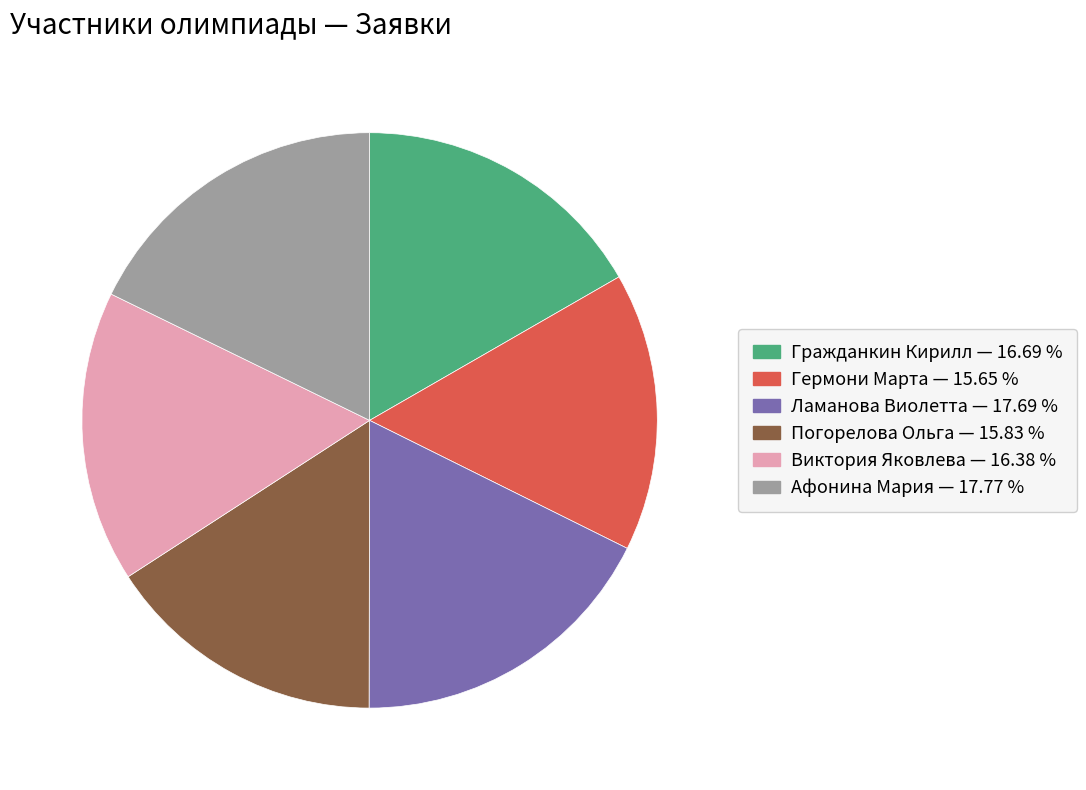

How many segments does this pie chart have?

6